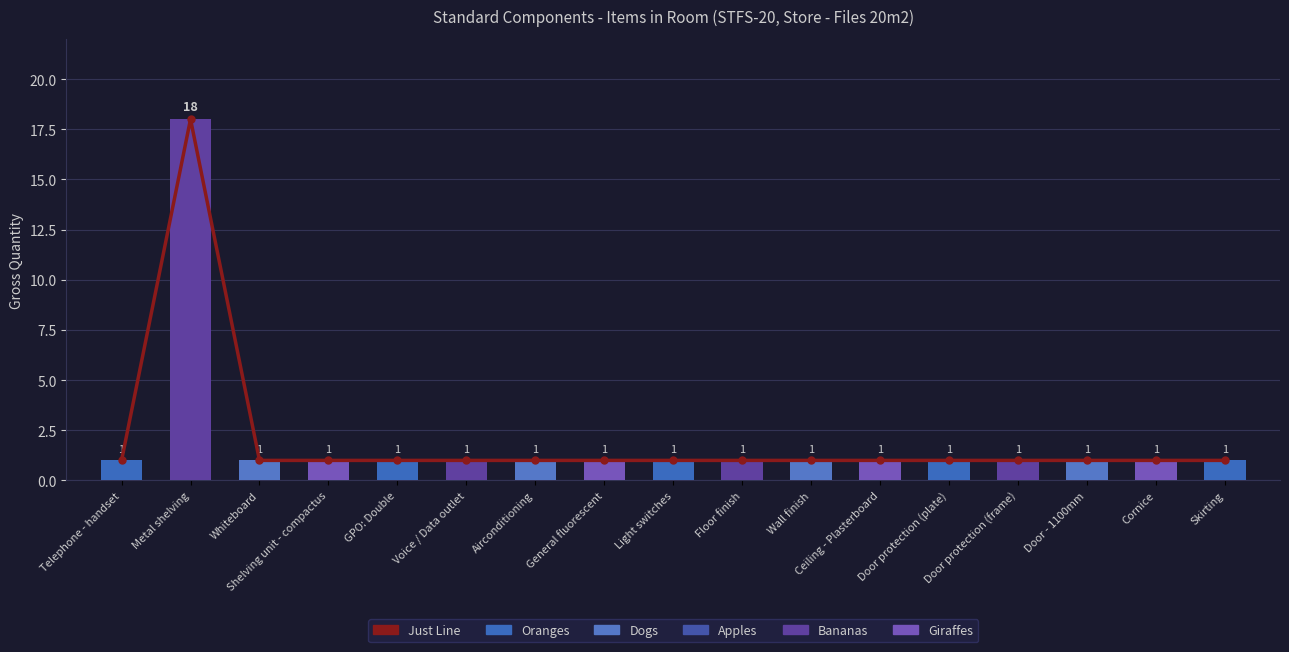

What position from the right is Wall finish?

7